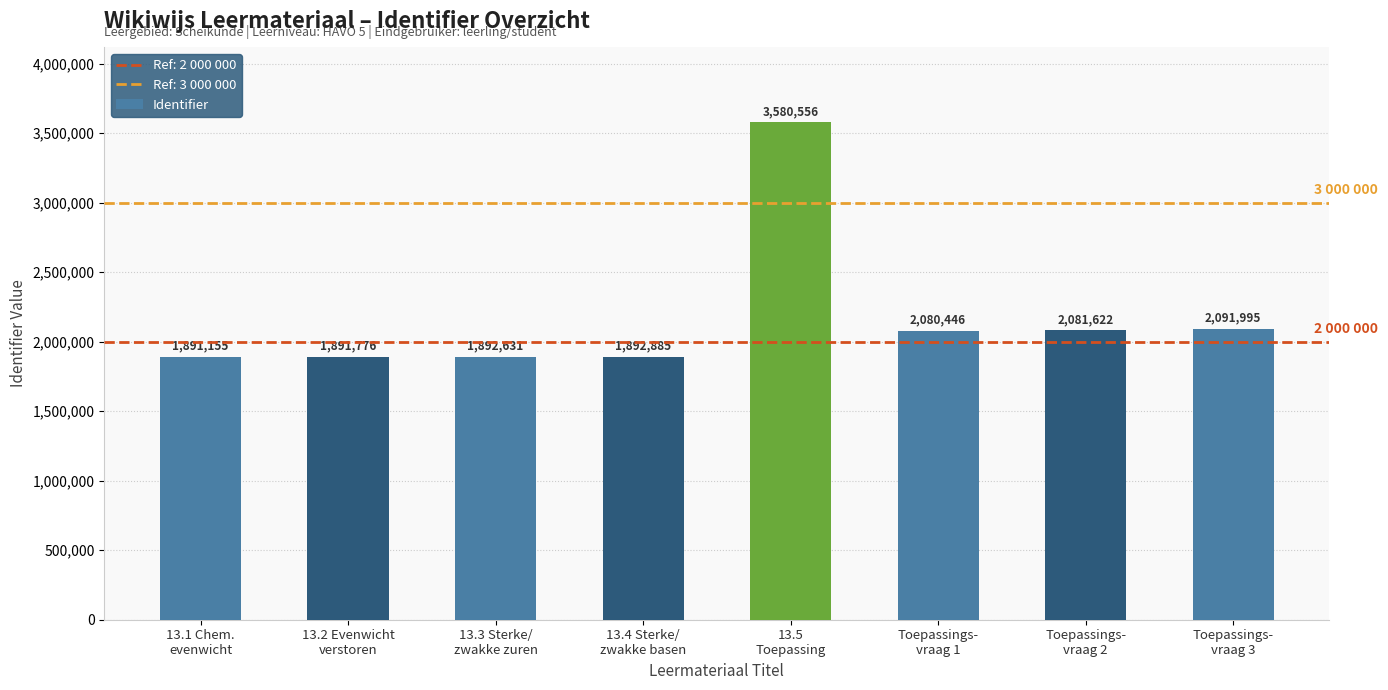

What is the sum of all values?

17403066